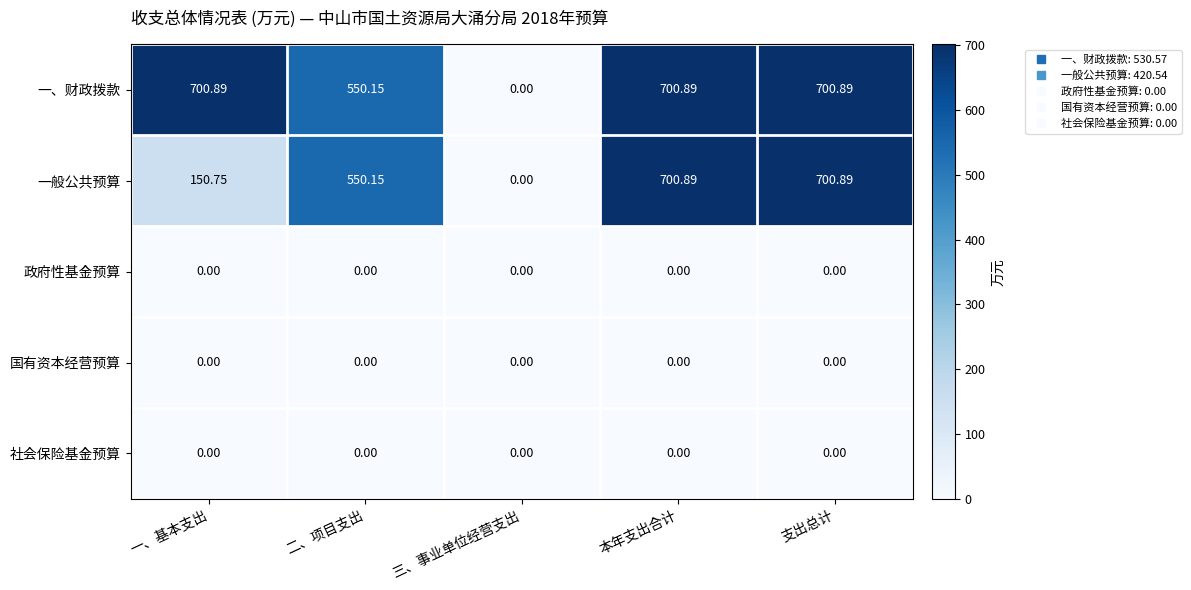

Which series has the largest total across all categories?

一、财政拨款